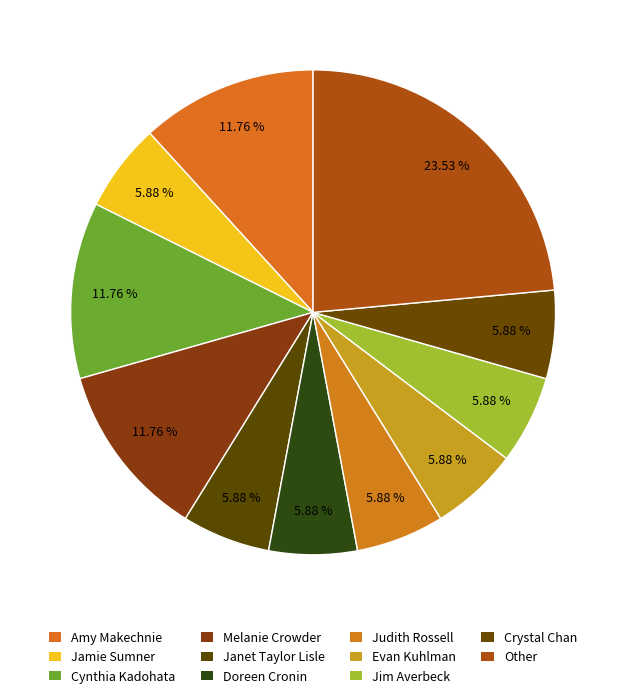

Is the sum of Judith Rossell and Crystal Chan greater than half?

No